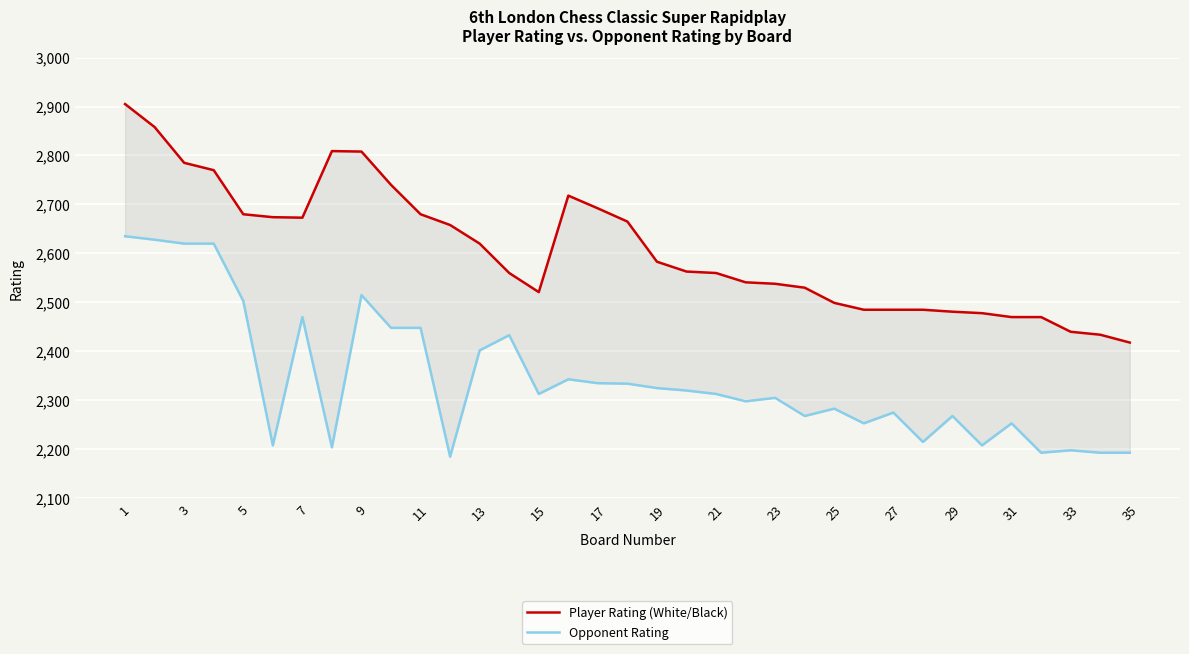

True or false: Player Rating (White/Black) and Opponent Rating intersect in this chart.

False